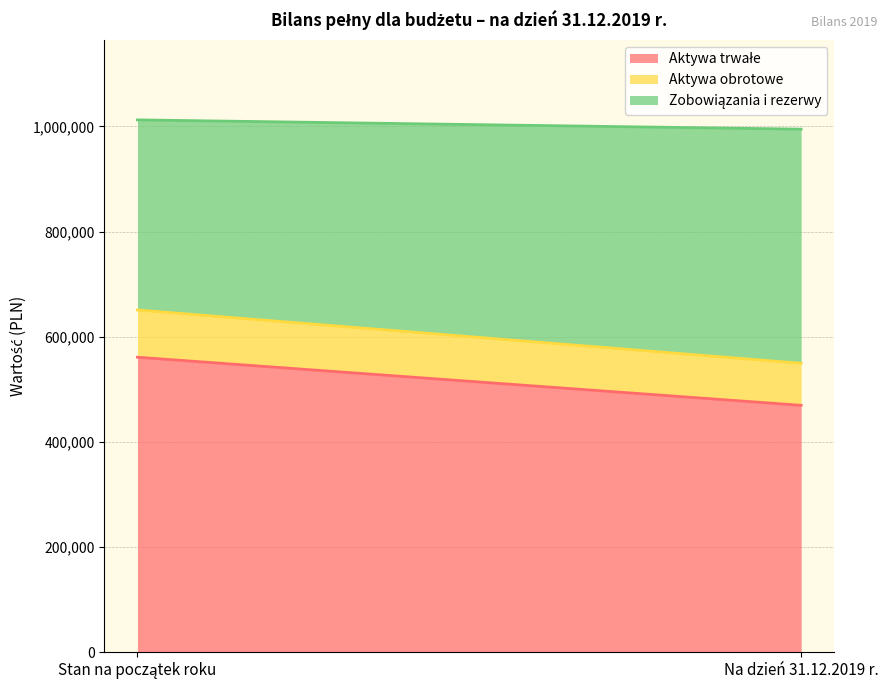

What is the highest value of the Zobowiązania i rezerwy series?

444941.6